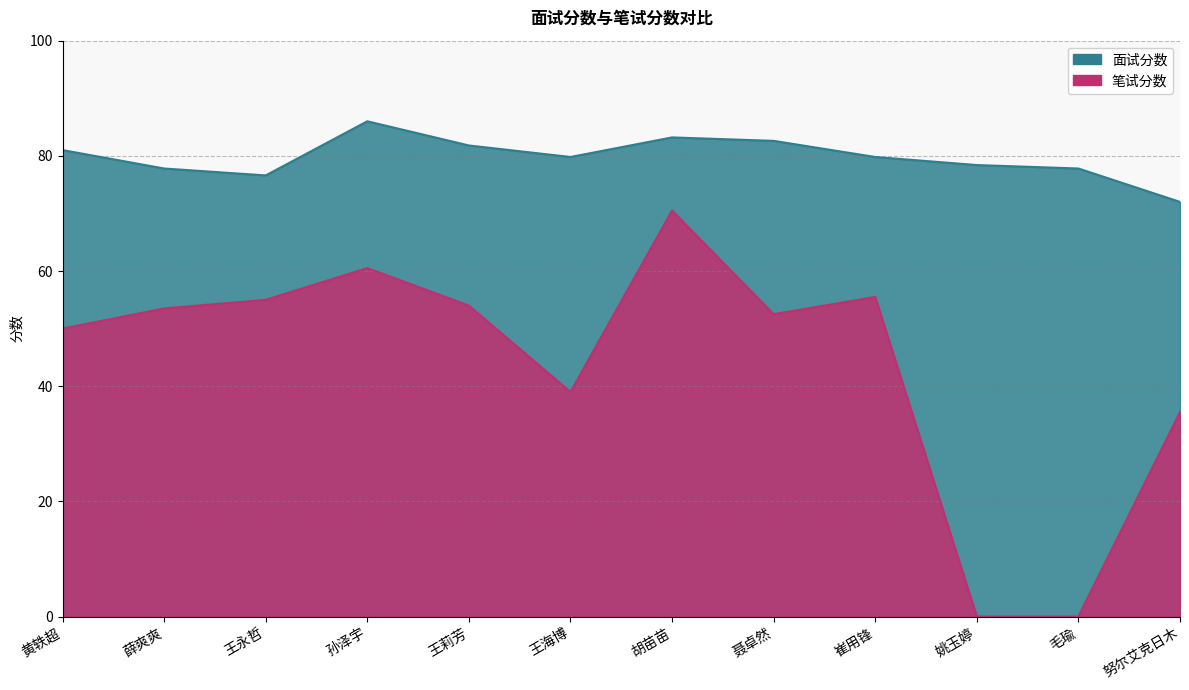

The 笔试分数 series shows 34.6 at 薛爽爽. True or false?

False